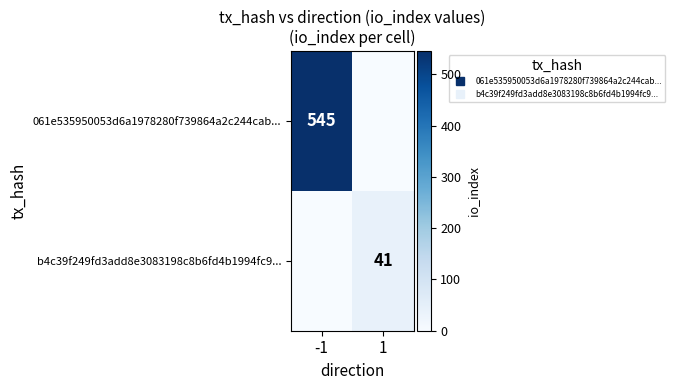

Which series has the largest range (max minus min)?

061e535950053d6a1978280f739864a2c244cab...